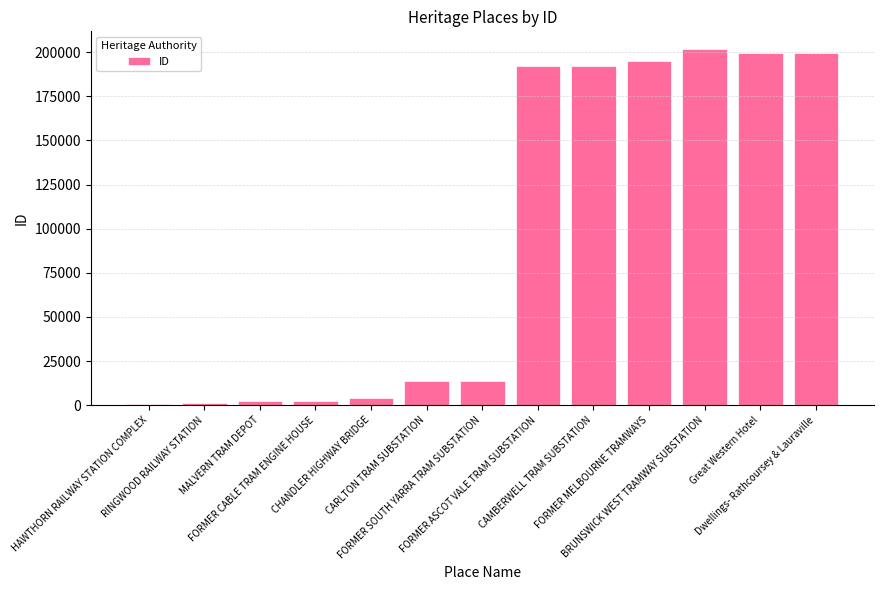

Is it true that the value at FORMER MELBOURNE TRAMWAYS is 195319?

True